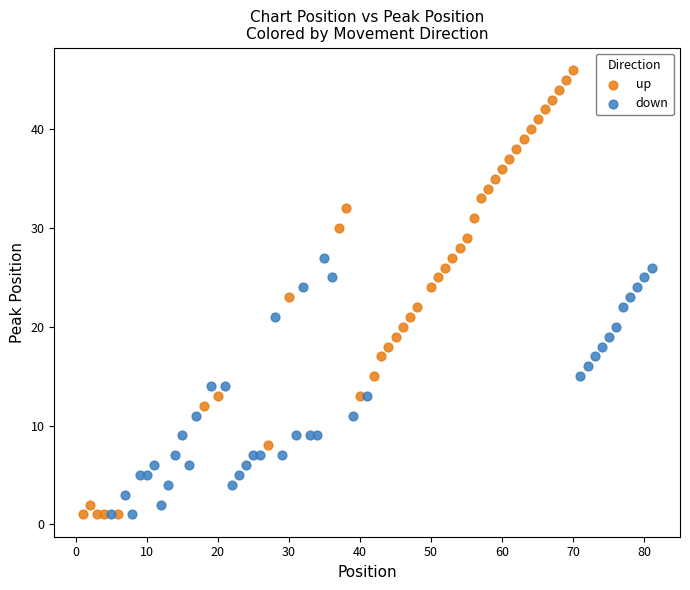

Which series has the largest Y range (max minus min)?

up